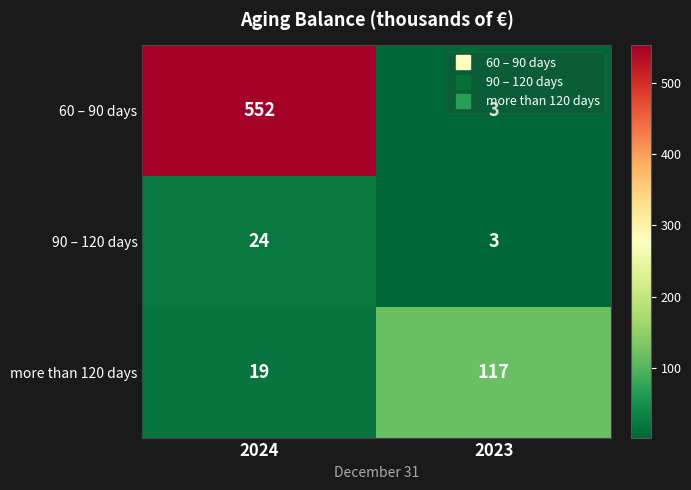

Rank the series by their average value, from lowest to highest.

90 – 120 days, more than 120 days, 60 – 90 days